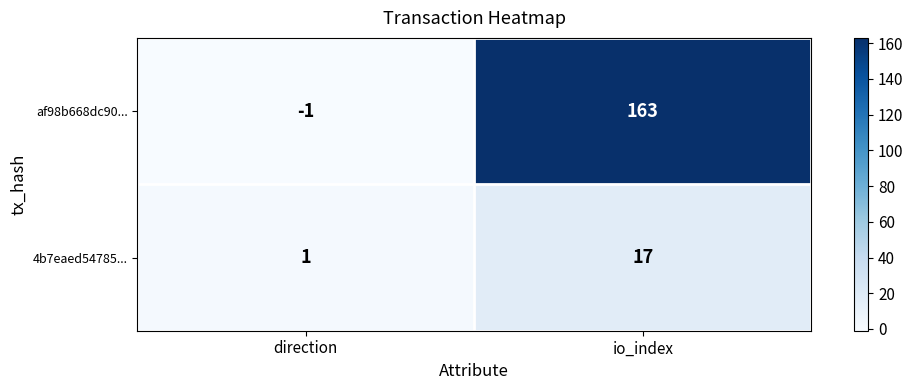

The 4b7eaed54785... series shows 17 at io_index. True or false?

True